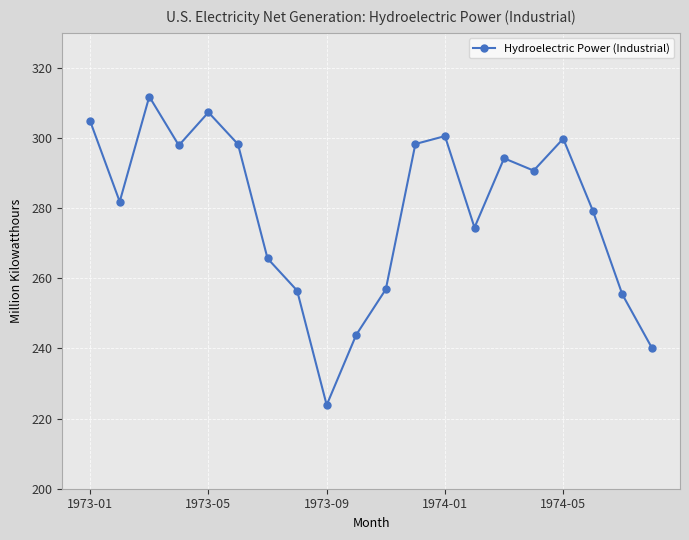

What is the value of the 20th point from the left?

240.2